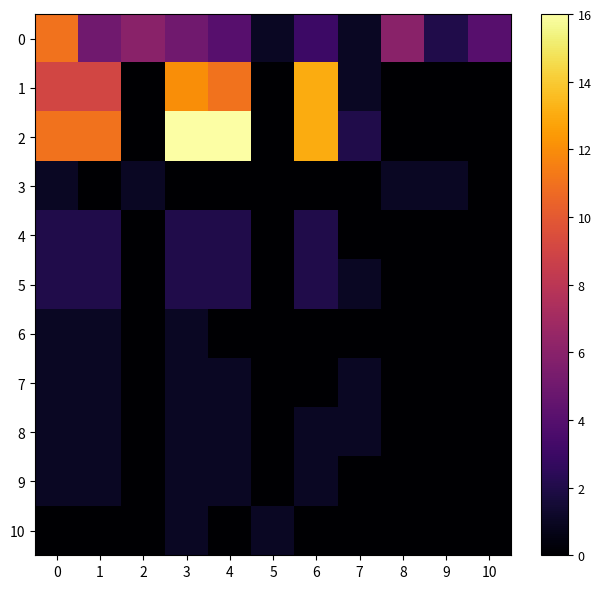

How many series are shown in this chart?

11